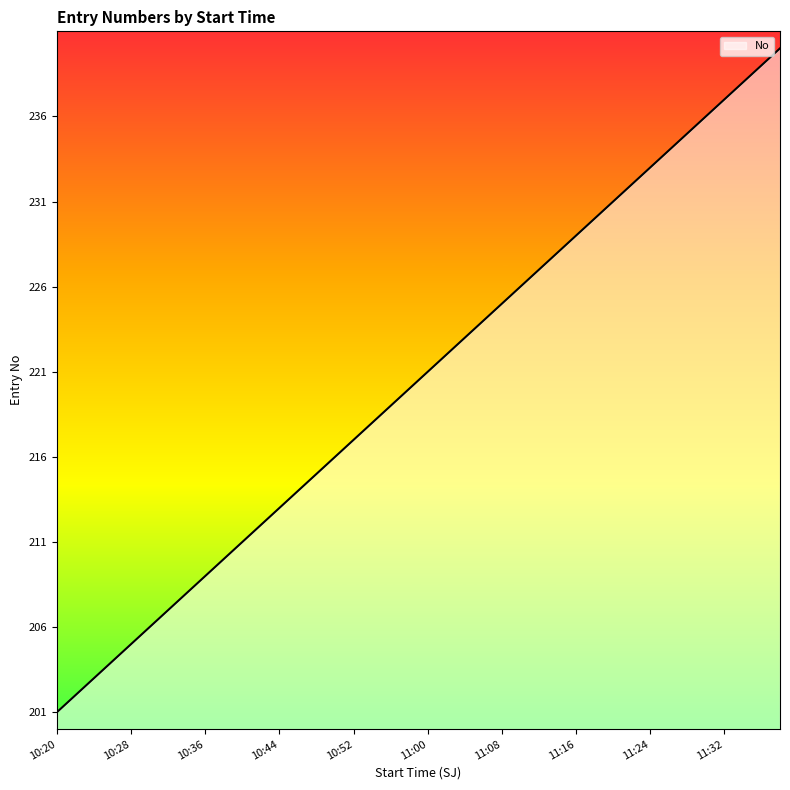

Approximately how many times larger is the value at 10:44 compared to 11:26?

0.9